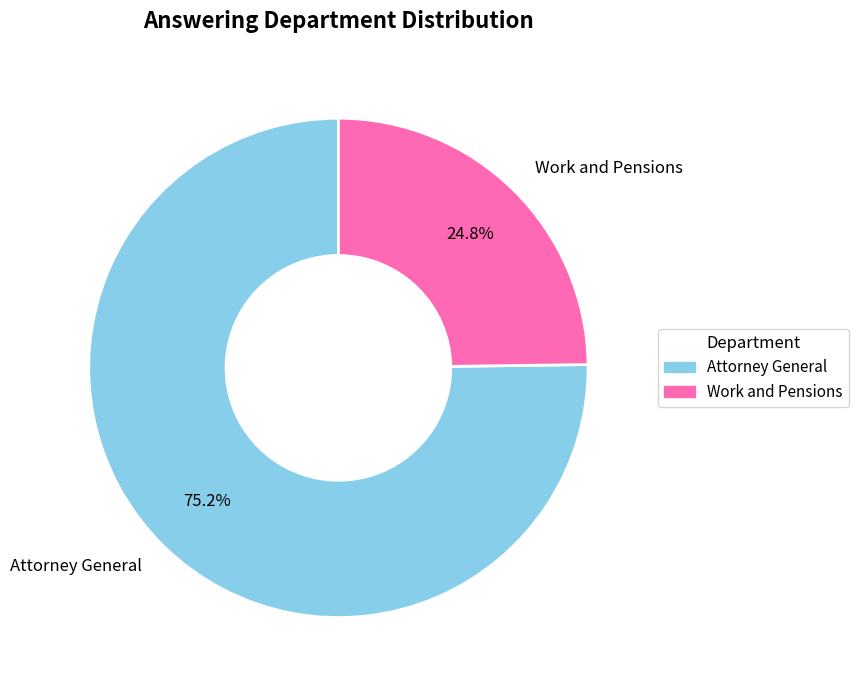

Rank the categories by value from highest to lowest.

Attorney General, Work and Pensions